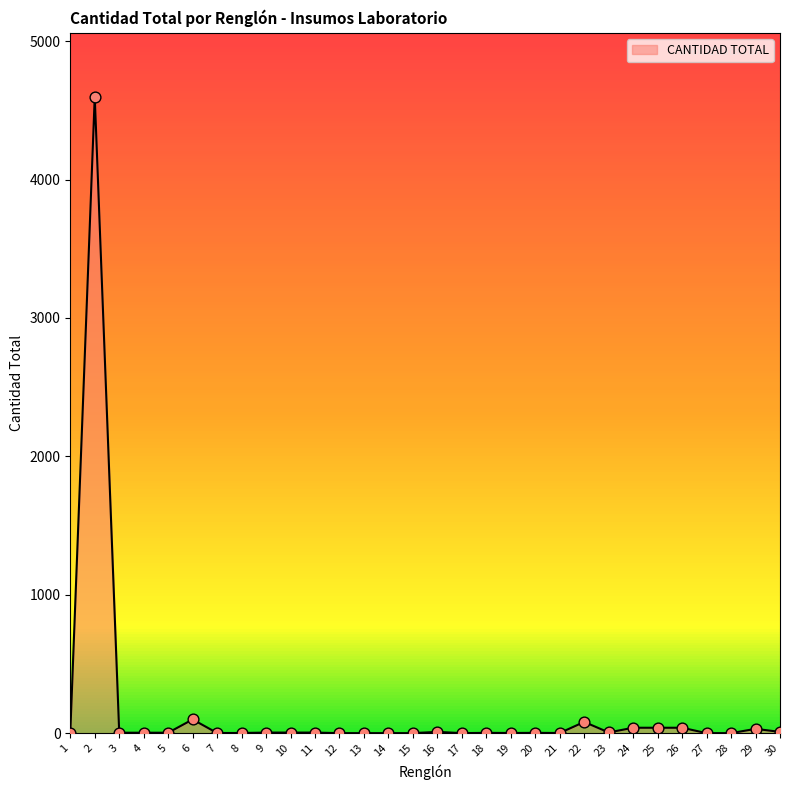

Between 12 and 2, which is larger?

2